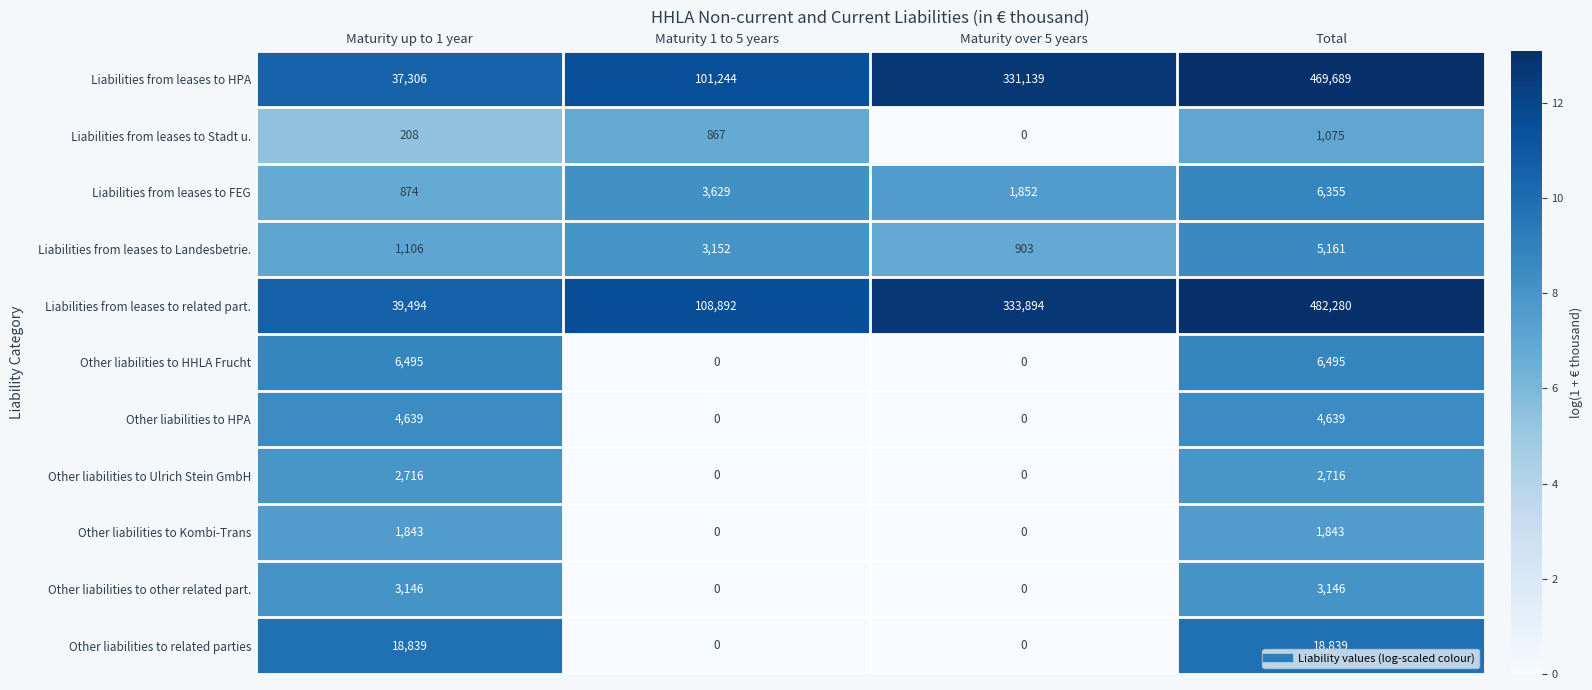

What is the total value across all series at Total?

1002238